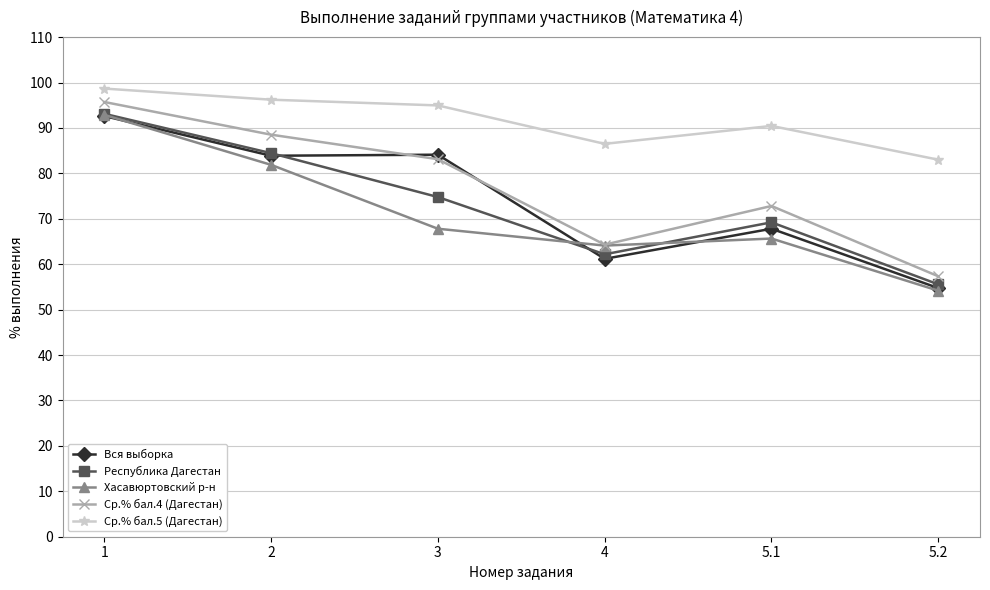

What is the spread (max minus min) of values at 5.1?

24.8